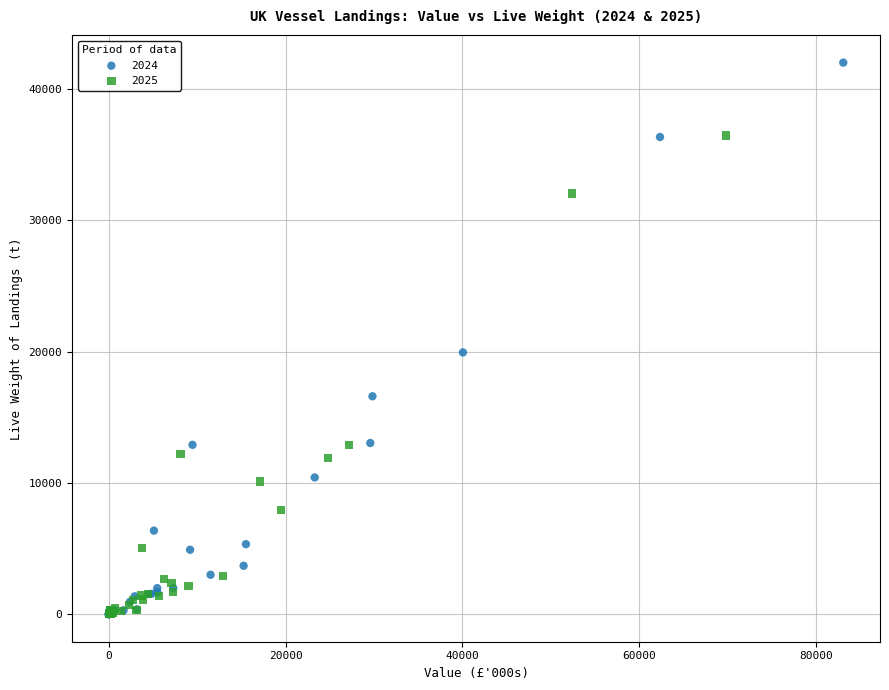

Which series has the largest Y range (max minus min)?

2024